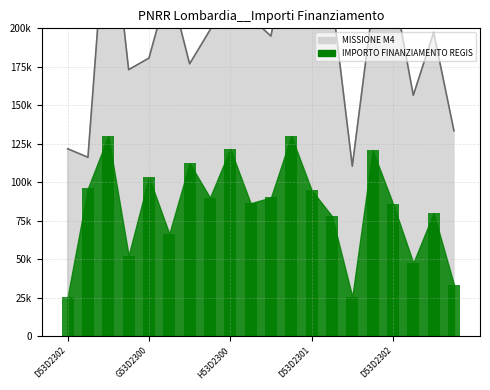

How many values are below 90000?

10